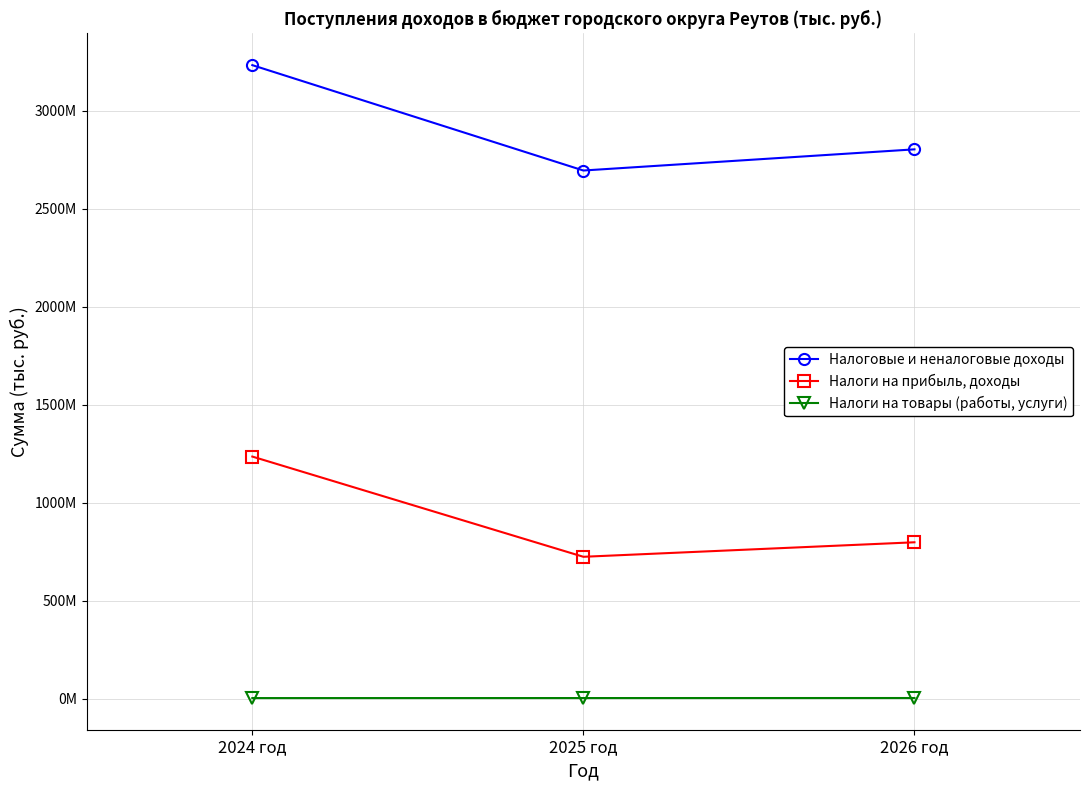

Reading left to right, transcribe all the data shown in this chart.

Налоговые и неналоговые доходы: 3232332074.7	2694985540.0	2802896620.0
Налоги на прибыль, доходы: 1236240760.0	725140000.0	799106000.0
Налоги на товары (работы, услуги): 4631000.0	4766000.0	4967000.0